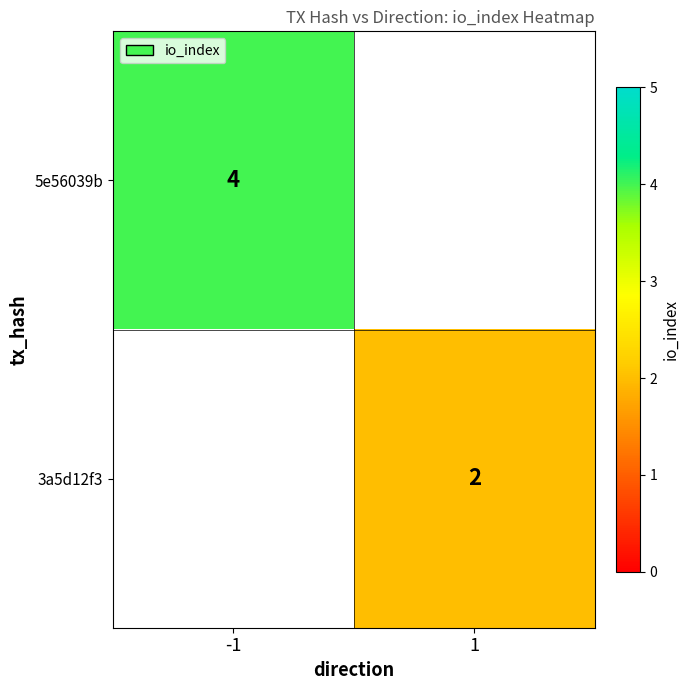

Is the value of 3a5d12f3 at 1 greater than the value of 5e56039b at -1?

No